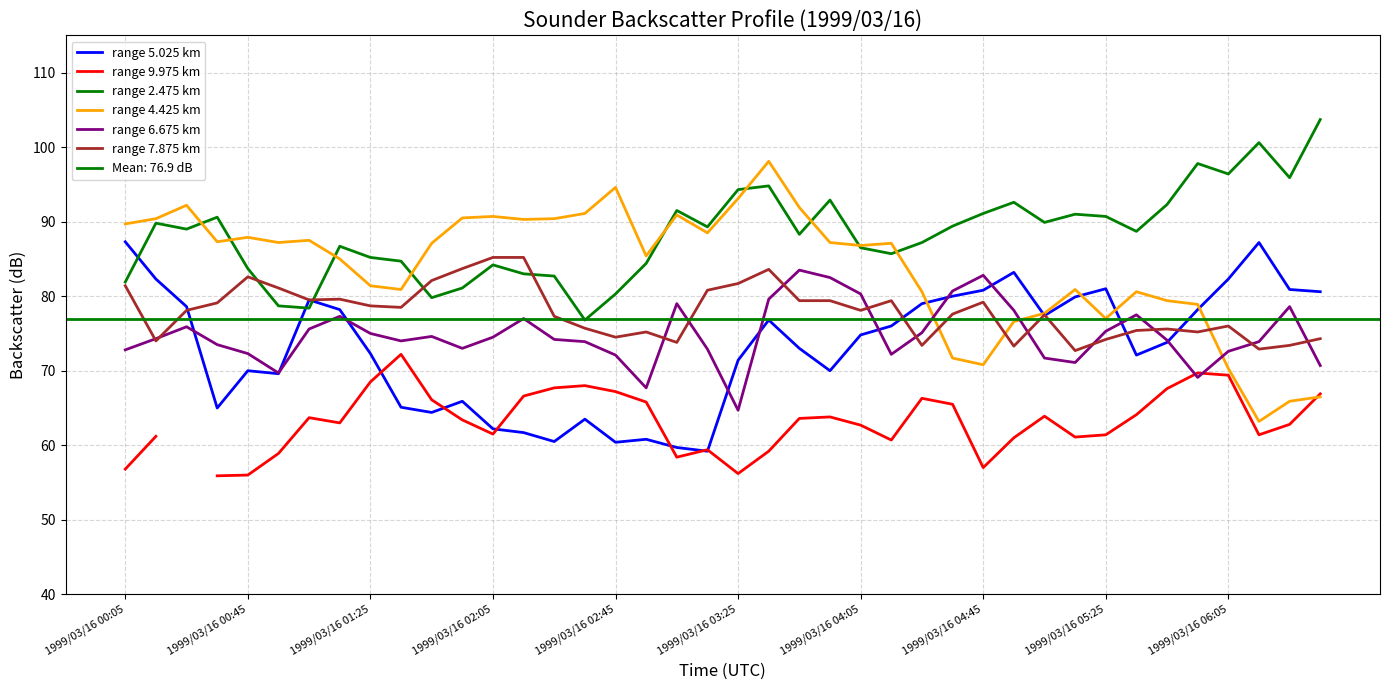

What value does the range 9.975 km series have at 1999/03/16 05:25?

61.4